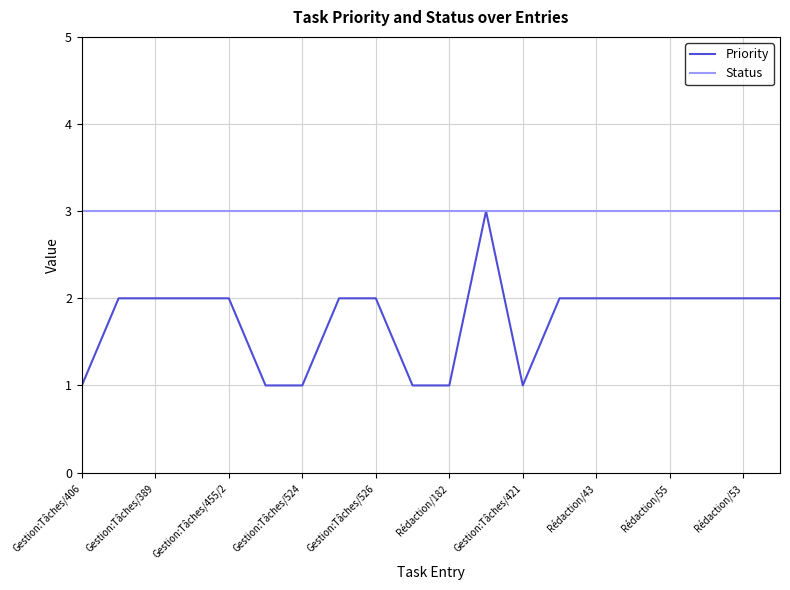

Reading left to right, what are all the values shown in this chart?

Priority: 1	2	2	2	2	1	1	2	2	1	1	3	1	2	2	2	2	2	2	2
Status: 3	3	3	3	3	3	3	3	3	3	3	3	3	3	3	3	3	3	3	3